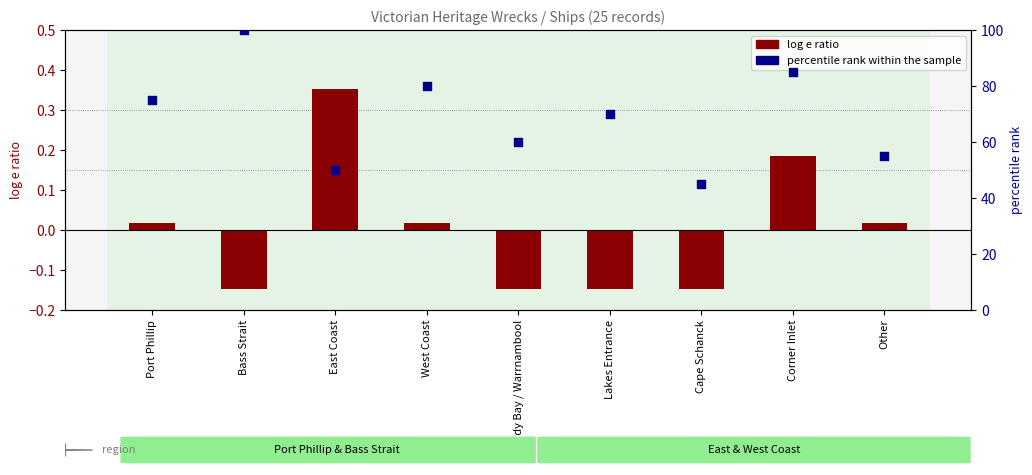

At how many categories does at least one series exceed 76?

3